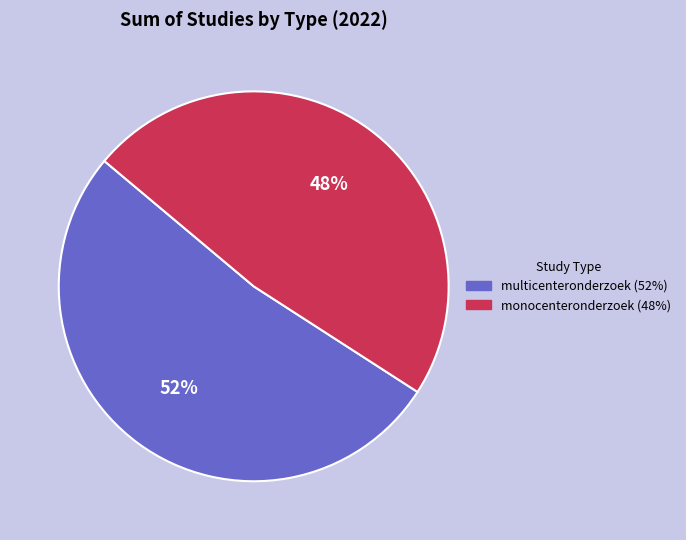

What is the ratio of the value at monocenteronderzoek (48%) to the value at multicenteronderzoek (52%)?

0.9